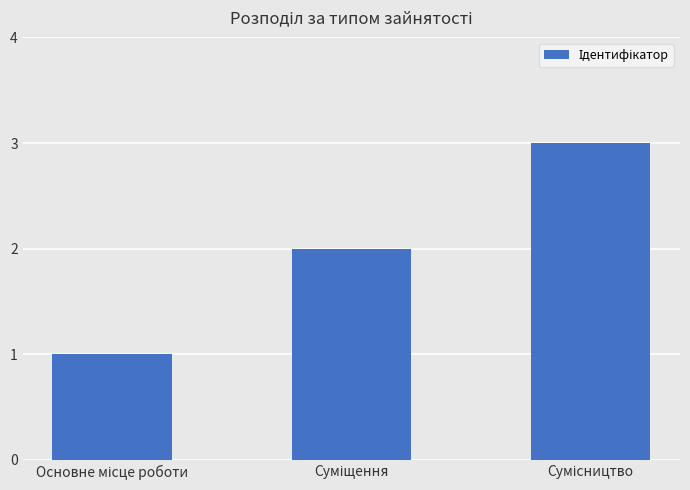

What is the sum of all values?

6